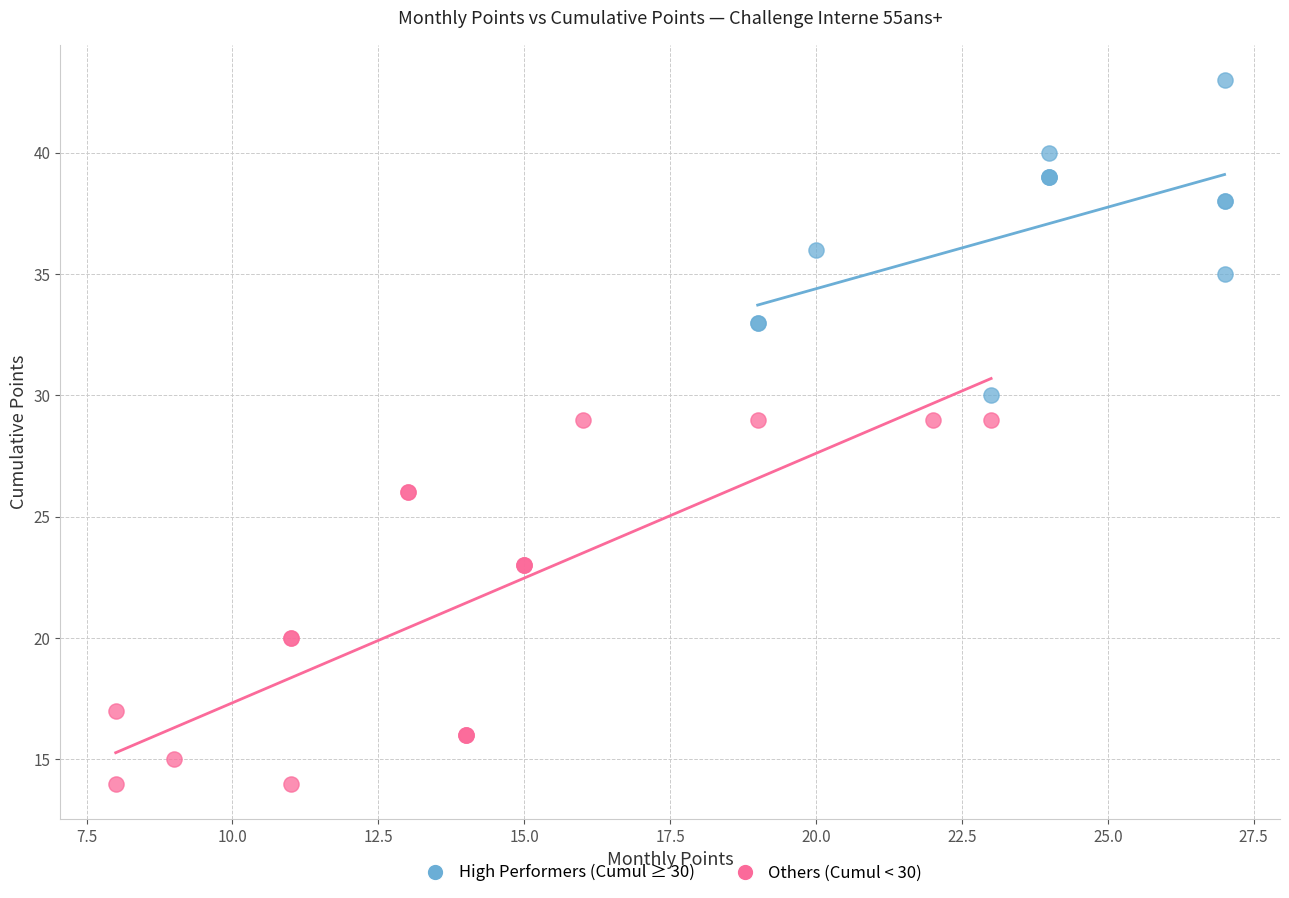

Which series contains the highest Y value?

High Performers (Cumul ≥ 30)